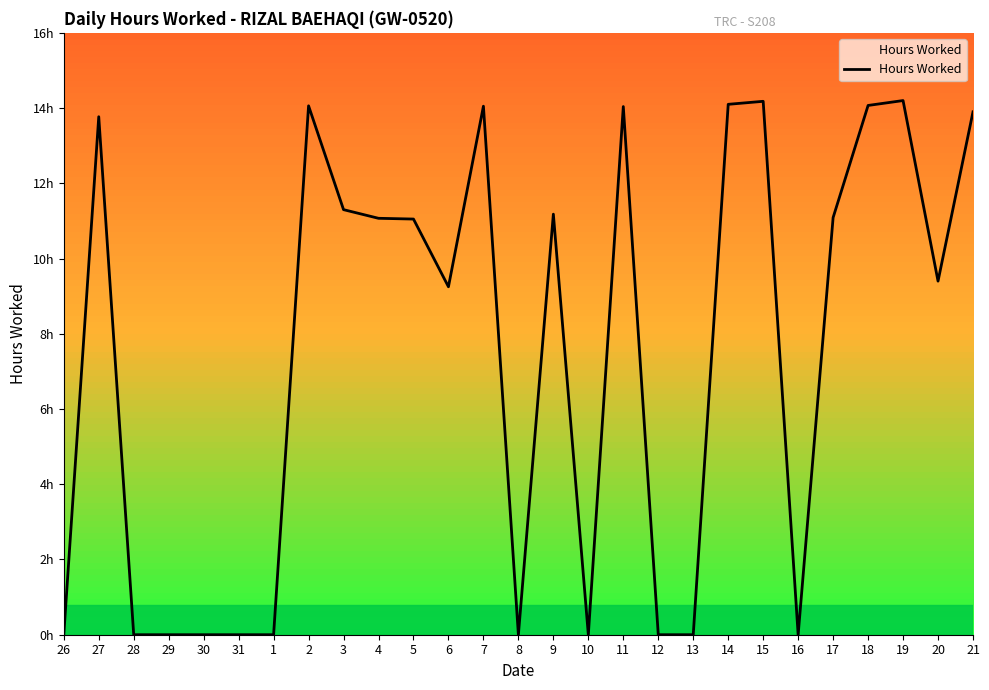

Does the chart have visible grid lines?

No